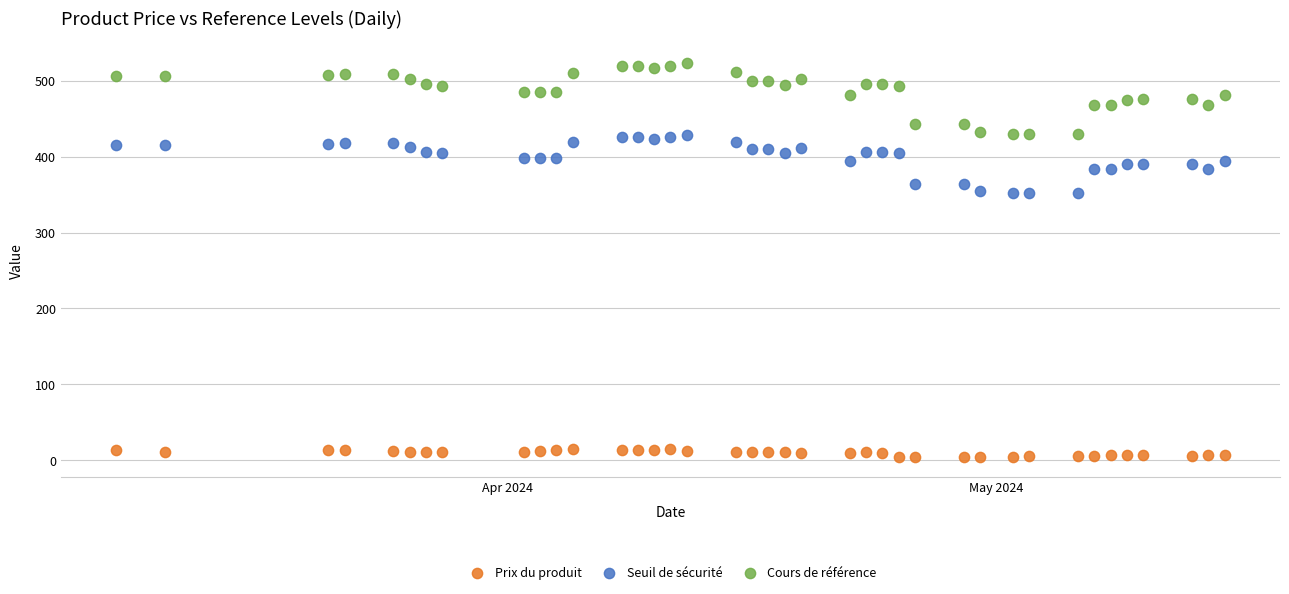

Which series reaches the maximum Y coordinate?

Cours de référence